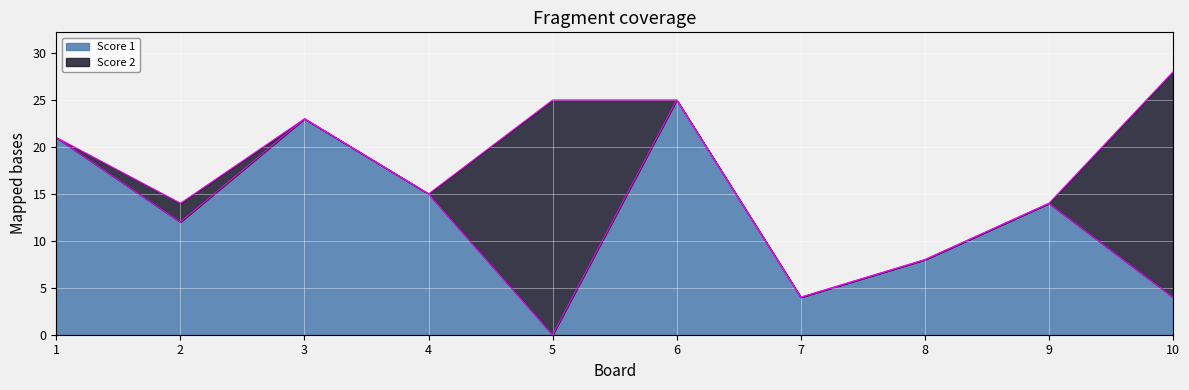

How many interior local peaks (higher than both neighbors) does the data have?

3